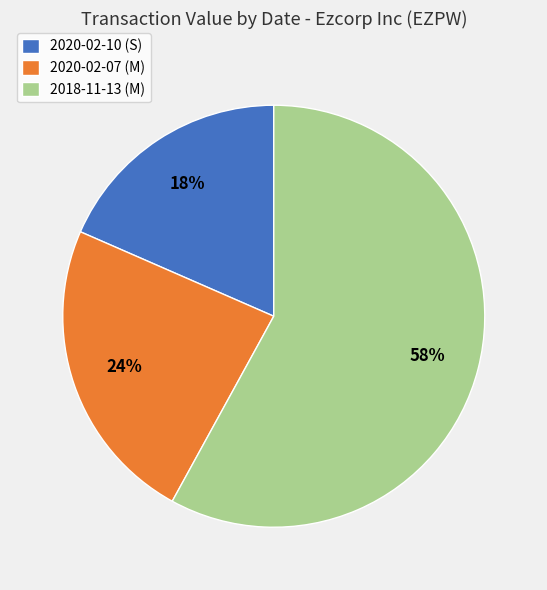

The 2020-02-10 (S) slice represents 13% of the pie. True or false?

False